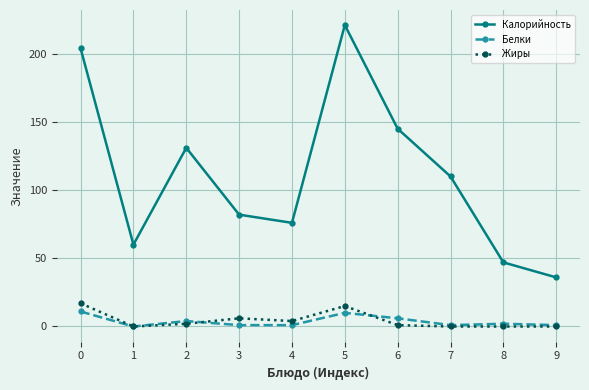

What is the maximum value for Белки?

11